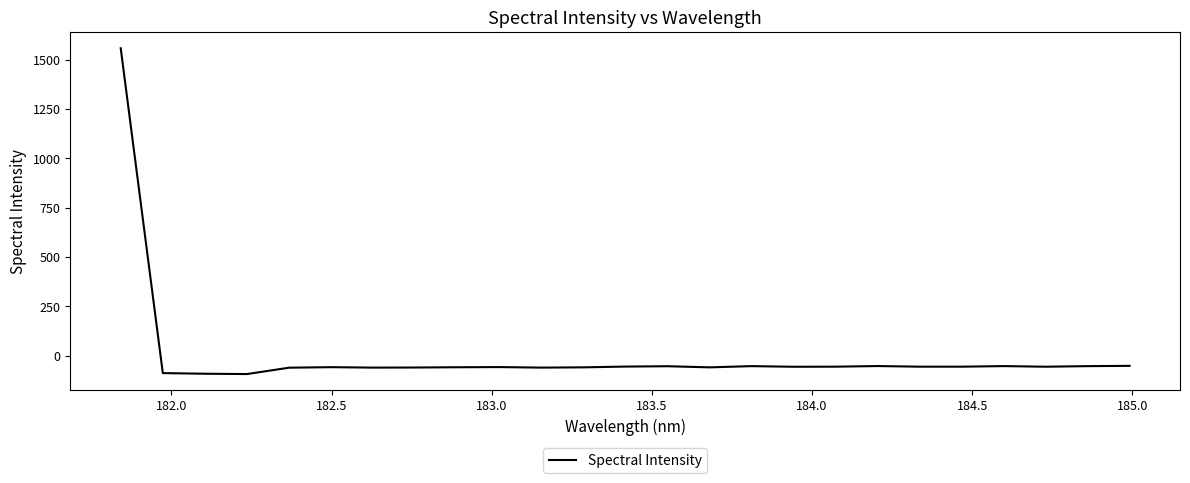

What is the minimum value shown in the chart?

-93.5